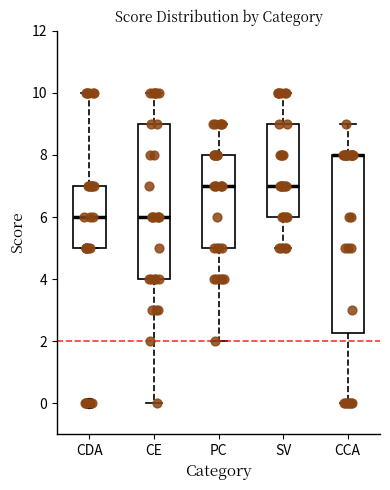

Which box is the tallest, from its lower edge to its upper edge?

CCA